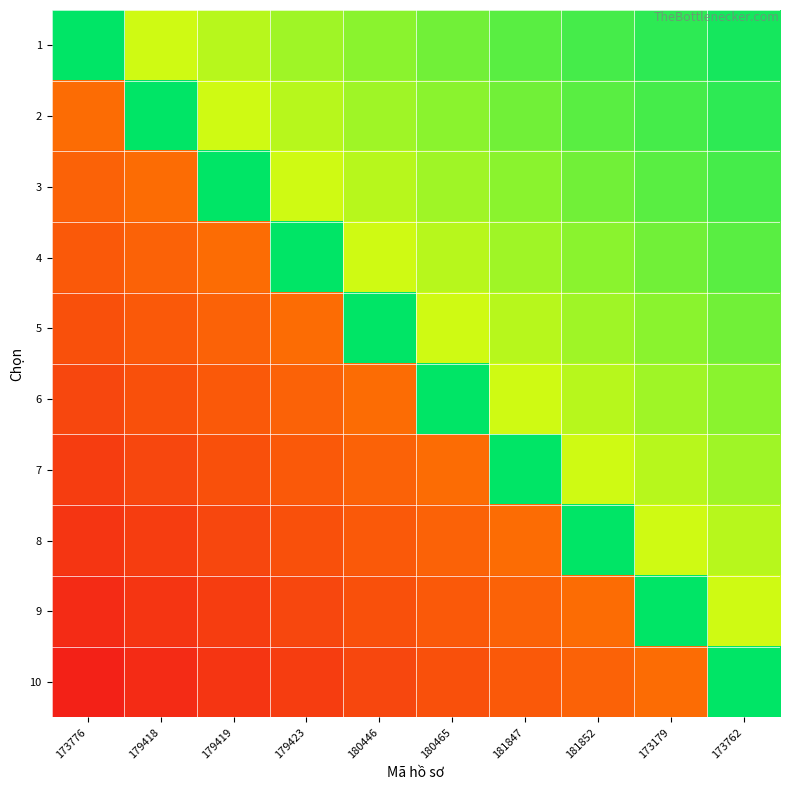

Which category has the highest value across all series?

173776